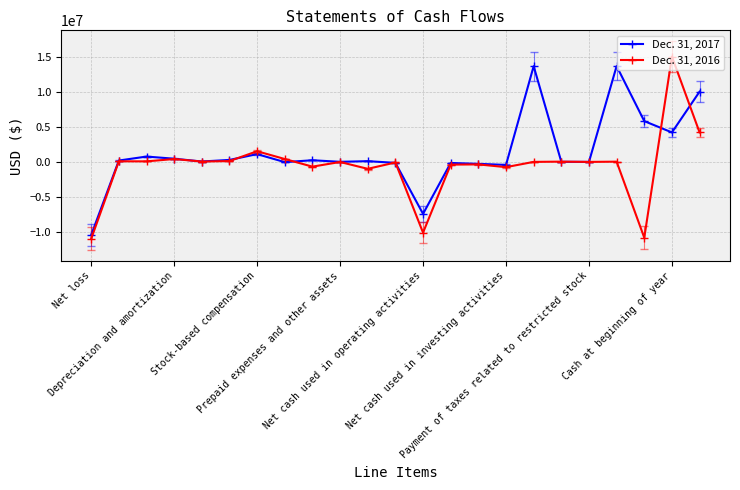

True or false: Dec. 31, 2016 has more than 2 points higher than both neighbors.

True